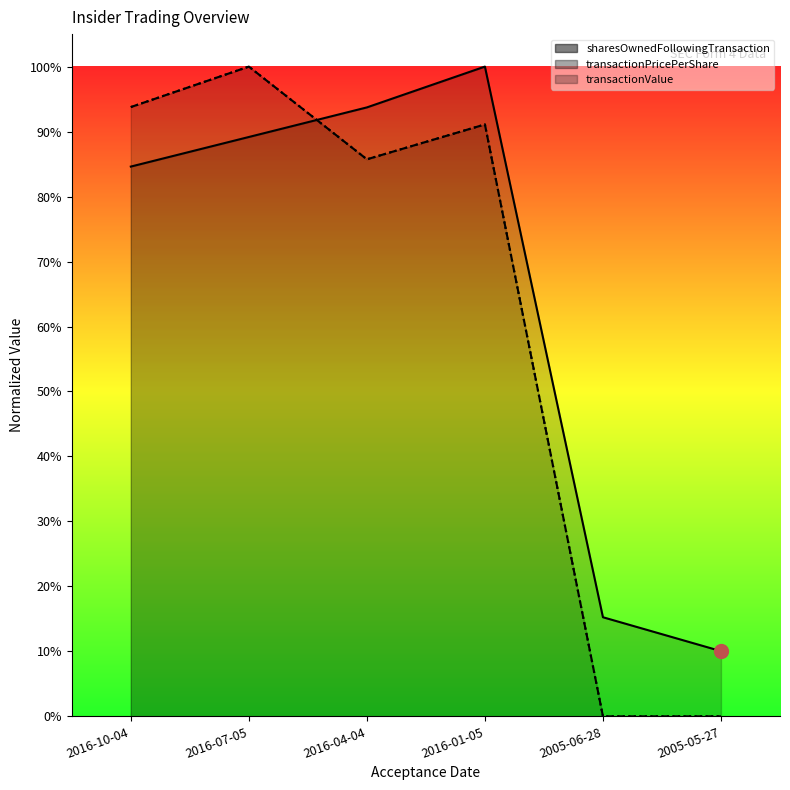

How many interior local peaks does the pricePerShare (norm) series have?

2